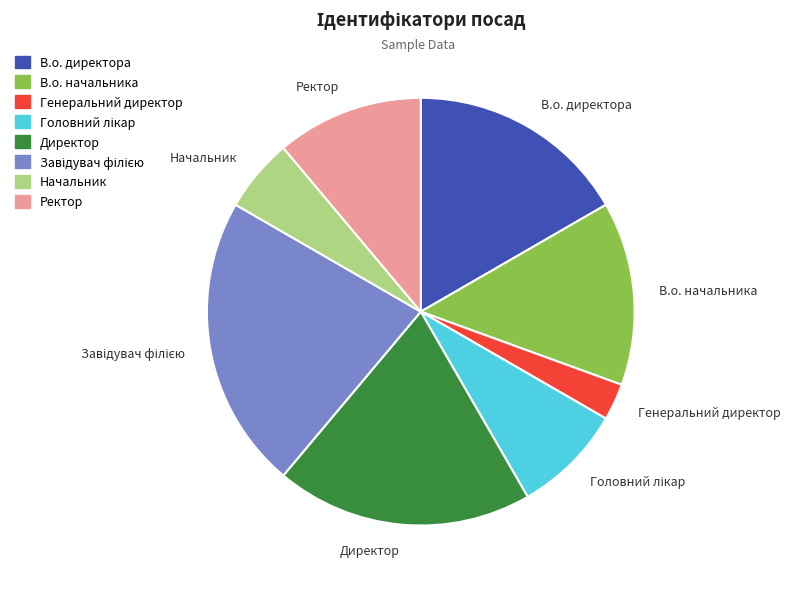

Do Генеральний директор and Начальник together represent more than half of the pie?

No